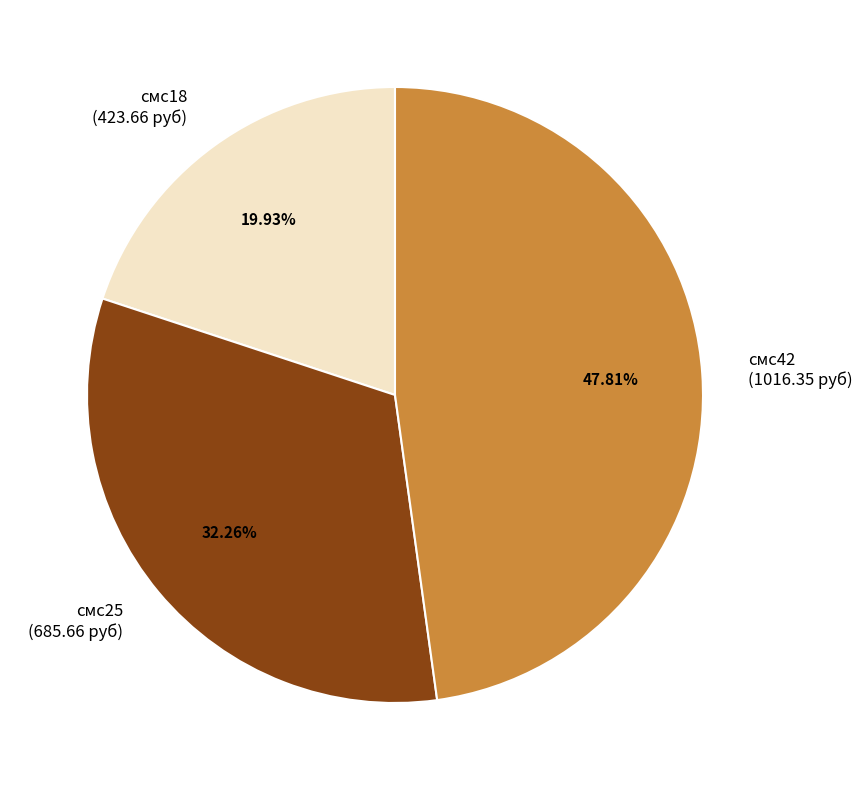

What percentage do смс18 and смс42 together represent?

67.7%